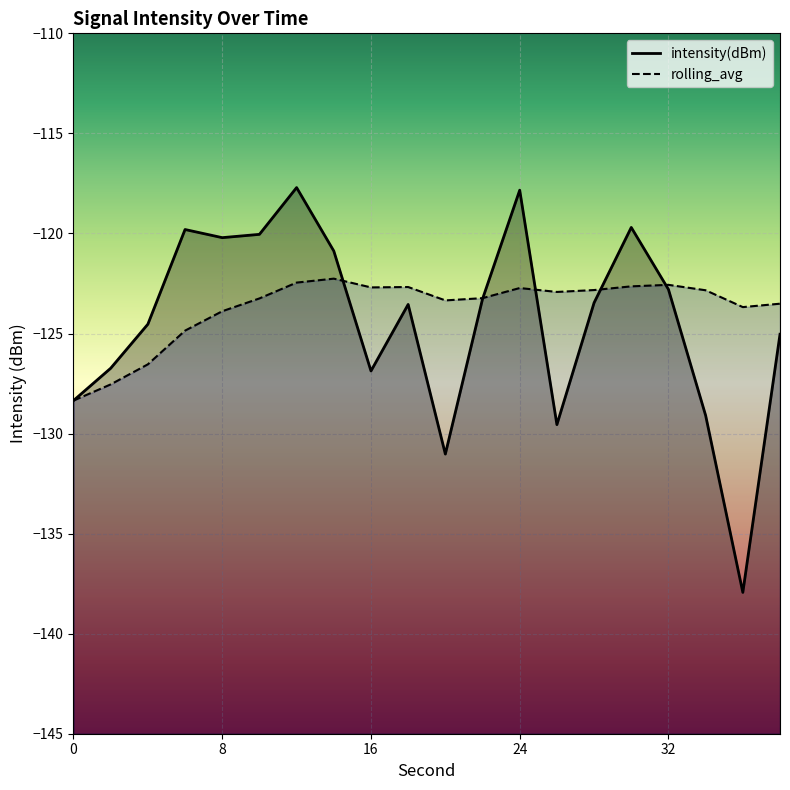

At how many categories does at least one series exceed -122?

7